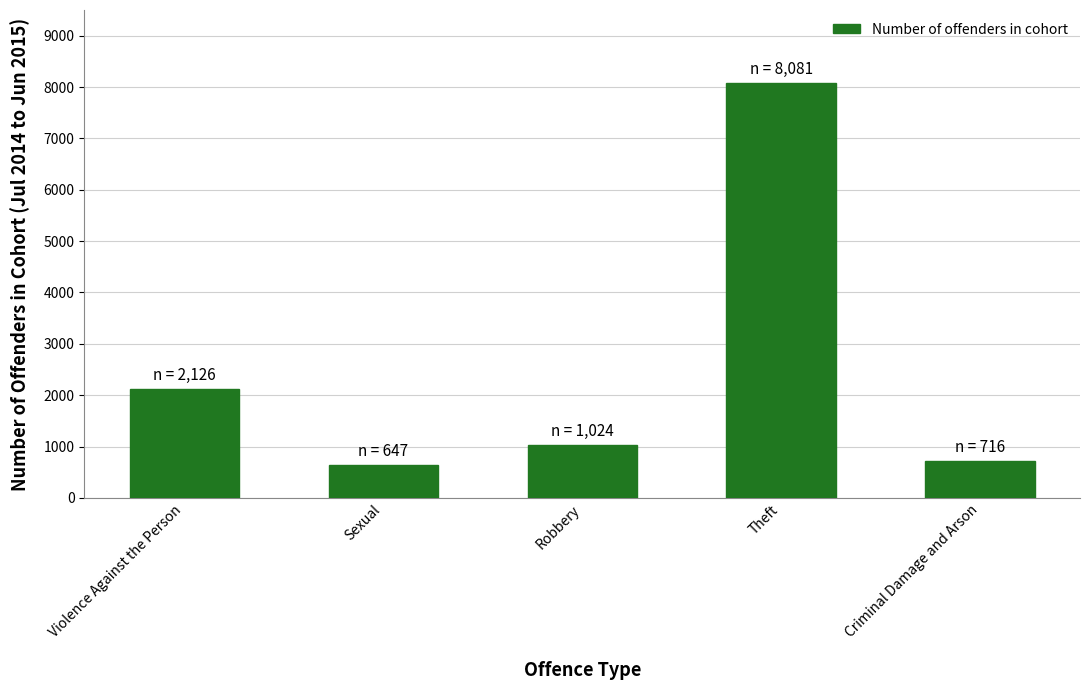

At which label is the value closest to 4364?

Violence Against the Person